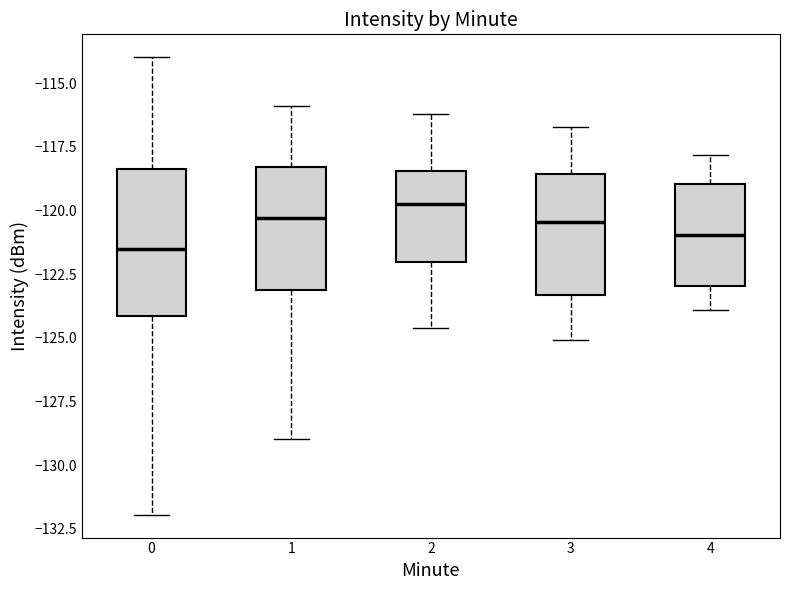

Where does the median line of the box at x = 0 sit on the y-axis? The values are not printed on the chart, so give them approximately, as read against the axis.

-121.5